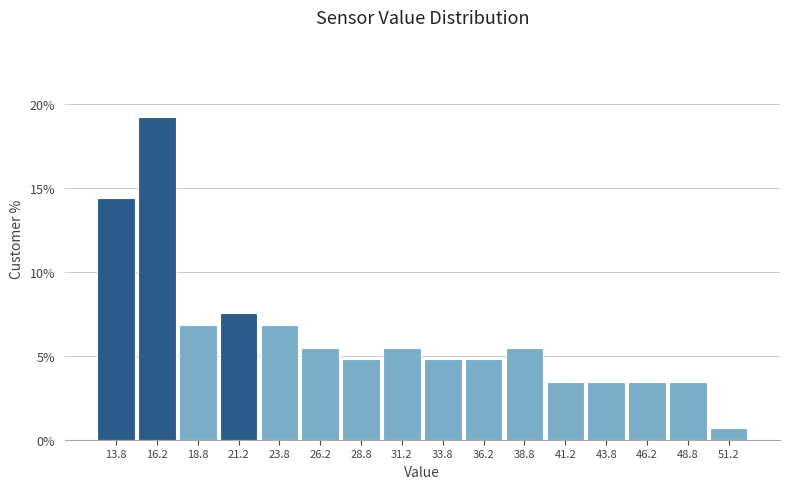

Over which range of the x-axis is the bar tallest?

15.0 to 17.5